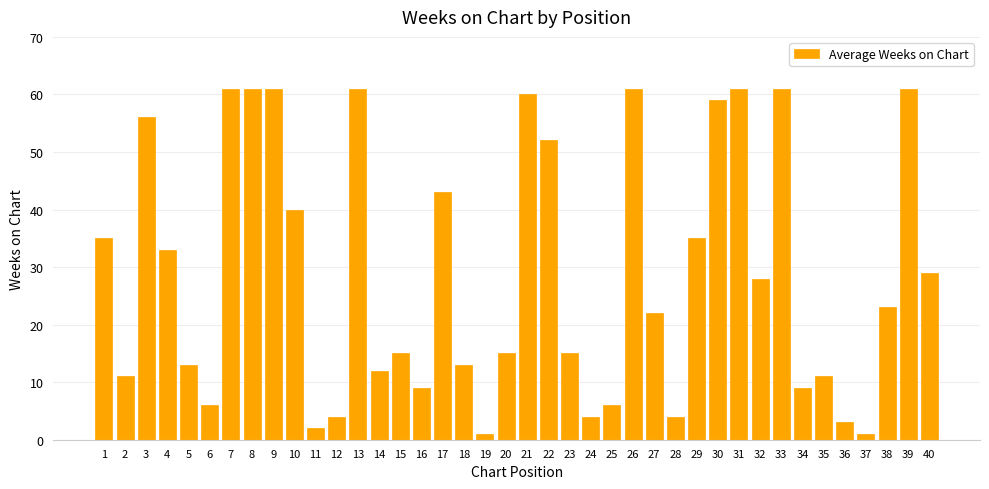

What is the difference between the second highest and second lowest values?

60